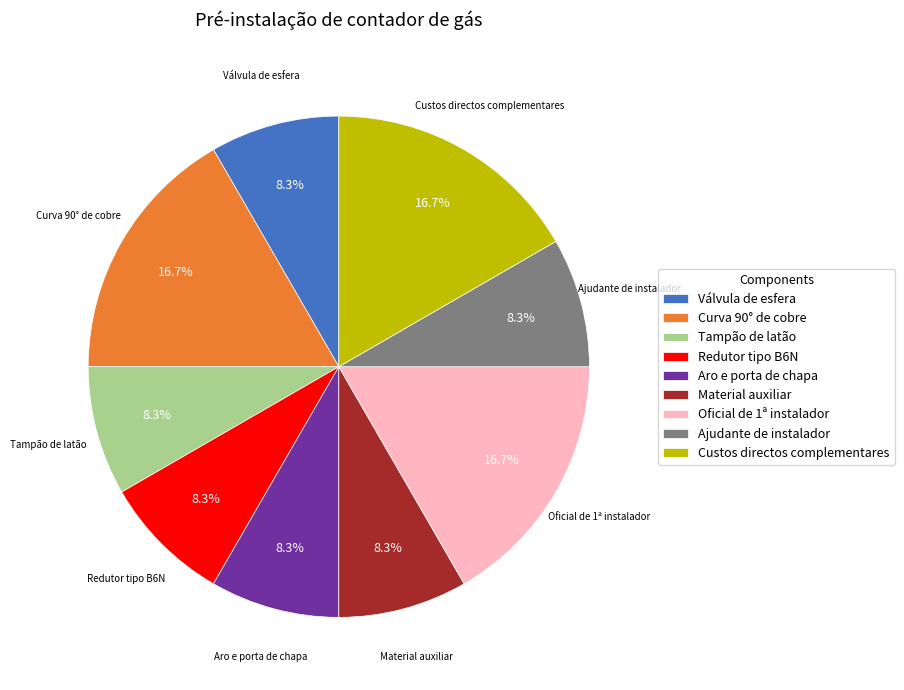

How many slices are in this pie chart?

9